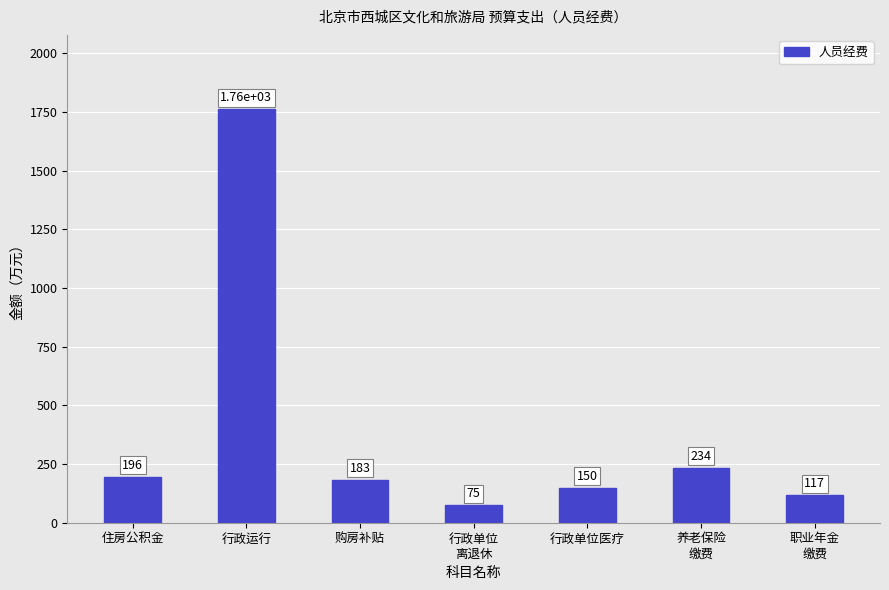

Is it true that the value at 职业年金
缴费 is 117.0?

True